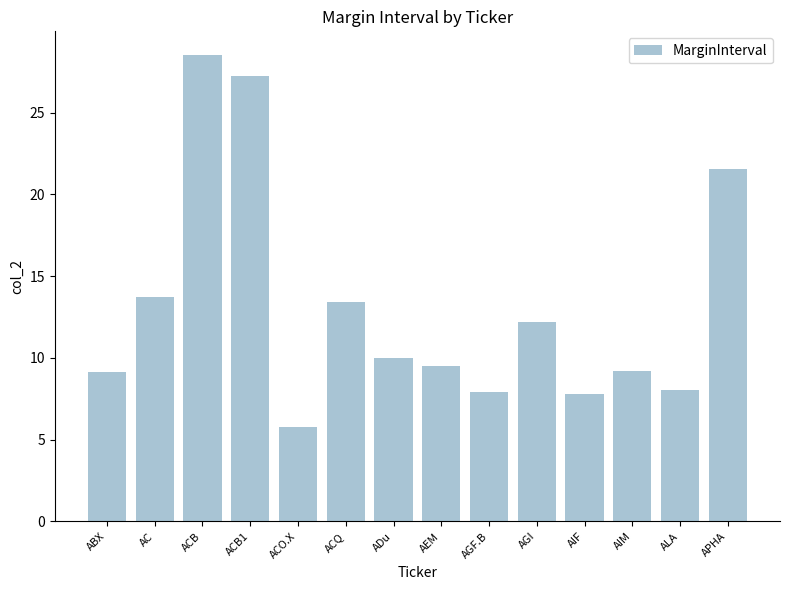

What is the sum of the values at ACB and ADu?

38.5